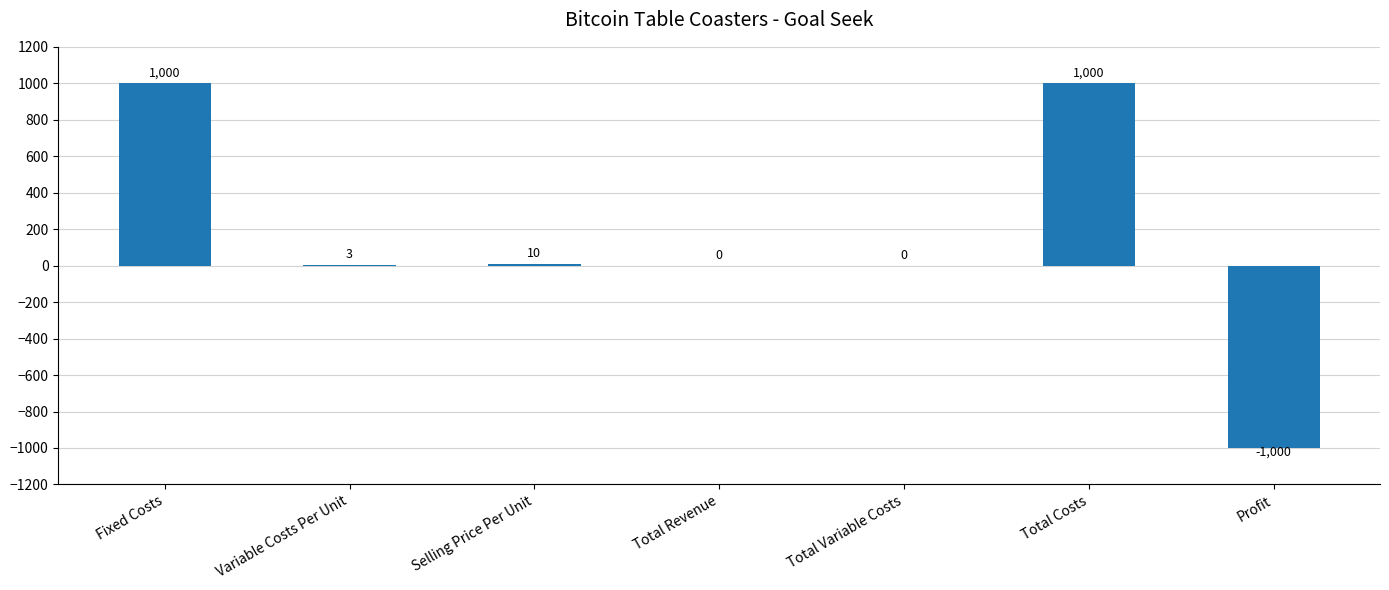

True or false: the data shows 10 at Selling Price Per Unit.

True